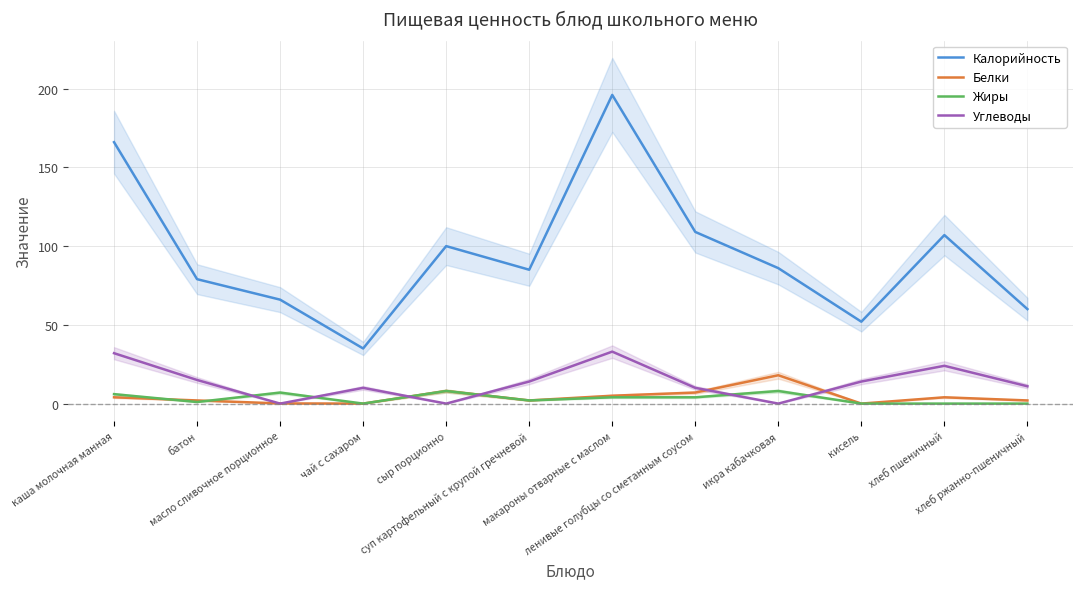

List the series in order of their peak value, lowest first.

Жиры, Белки, Углеводы, Калорийность